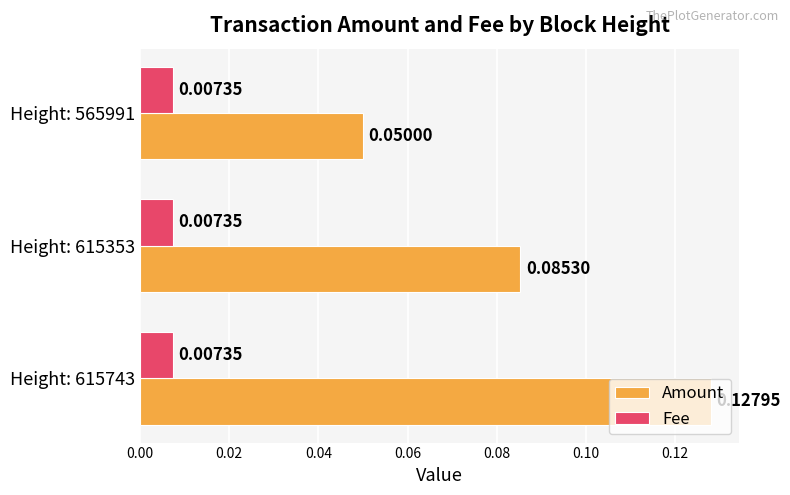

Count the number of data series in this chart.

2